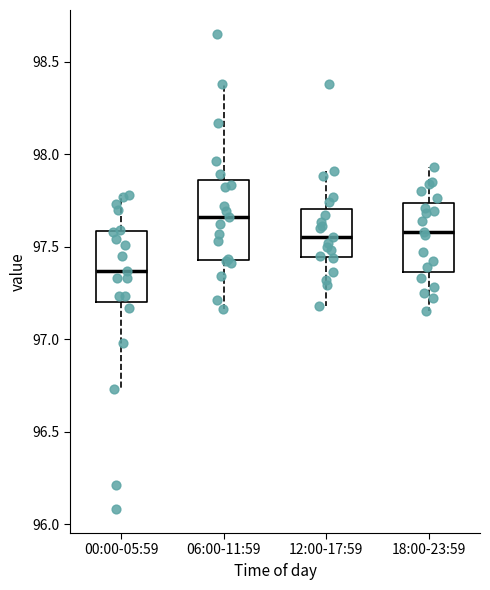

Reading left to right, read every box against the y-axis: the position of its median line, the range the box covers, and the ends of its whiskers. The values are not printed on the chart, so give them approximately, as read against the axis.

00:00-05:59: median 97.35, box 97.20 to 97.60, whiskers 96.75 to 97.80
06:00-11:59: median 97.65, box 97.45 to 97.85, whiskers 97.15 to 98.40
12:00-17:59: median 97.55, box 97.45 to 97.70, whiskers 97.20 to 97.90
18:00-23:59: median 97.60, box 97.35 to 97.75, whiskers 97.15 to 97.95